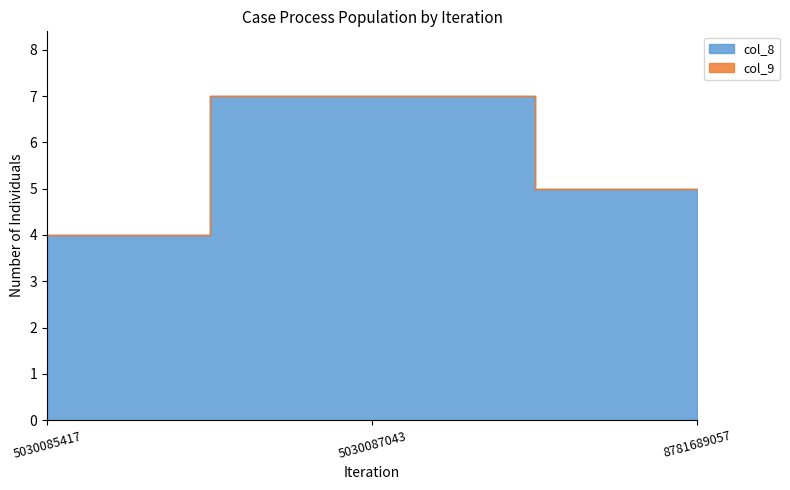

What is the average value of the col_8 series?

5